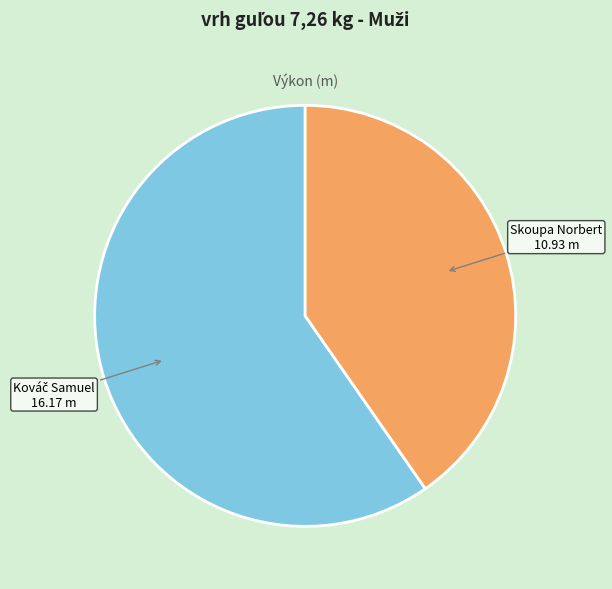

True or false: Skoupa Norbert accounts for 54% of the total.

False